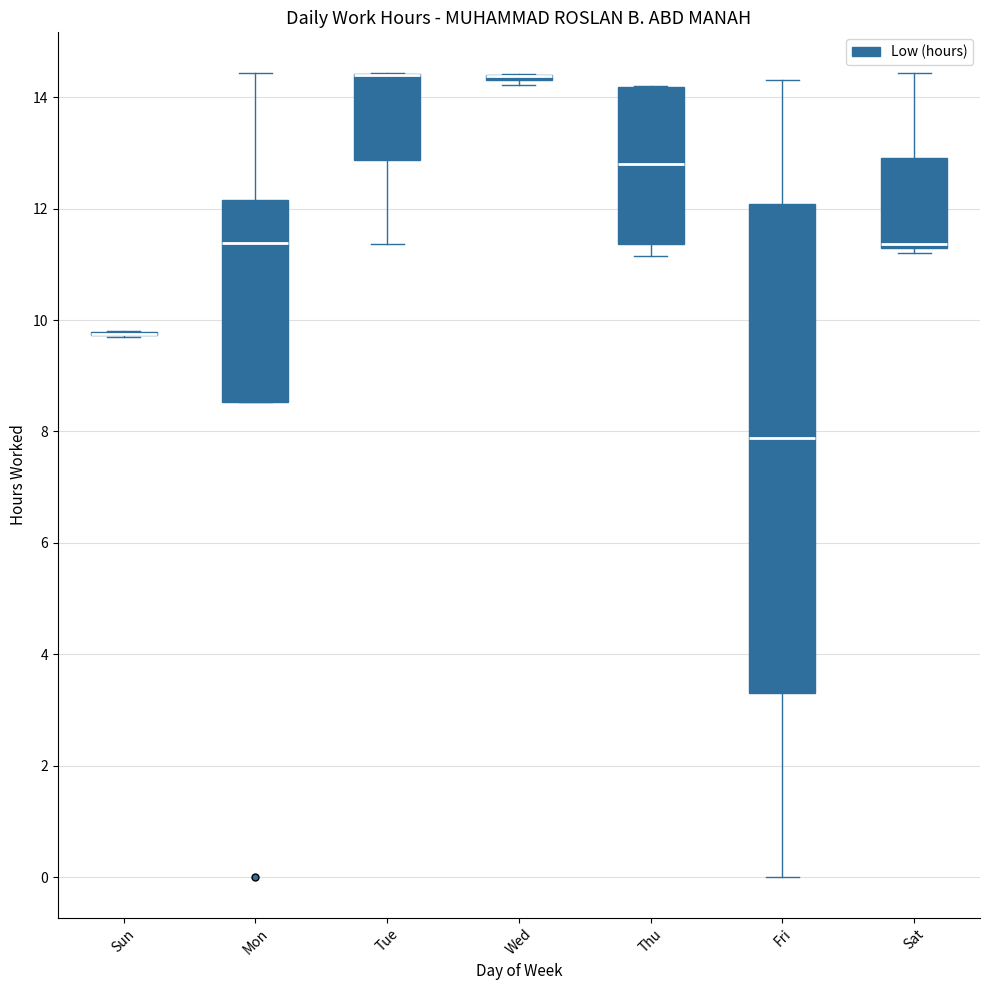

Reading left to right, read every box against the y-axis: the position of its median line, the range the box covers, and the ends of its whiskers. The values are not printed on the chart, so give them approximately, as read against the axis.

Sun: box collapsed to a line at 9.8, whiskers 9.8 to 9.8
Mon: median 11.4, box 8.6 to 12.2, whiskers 8.6 to 14.4
Tue: median 14.4 (drawn on the box's upper edge), box 12.8 to 14.4, whiskers 11.4 to 14.4
Wed: box collapsed to a line at 14.4, whiskers 14.2 to 14.4
Thu: median 12.8, box 11.4 to 14.2, whiskers 11.2 to 14.2
Fri: median 7.8, box 3.4 to 12.0, whiskers 0.0 to 14.4
Sat: median 11.4, box 11.2 to 13.0, whiskers 11.2 (just below the box's lower edge) to 14.4